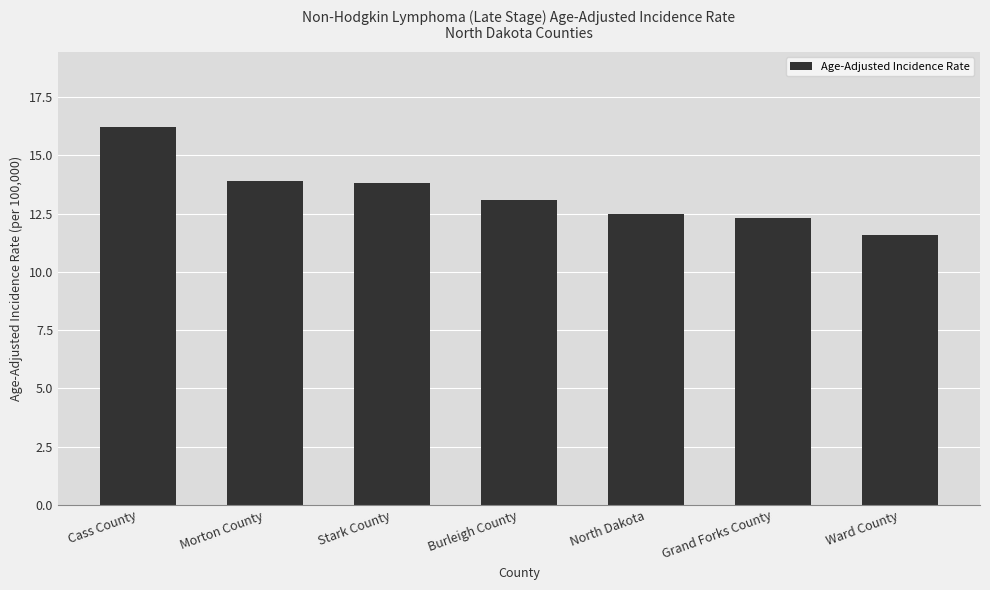

Between Grand Forks County and Morton County, which is larger?

Morton County